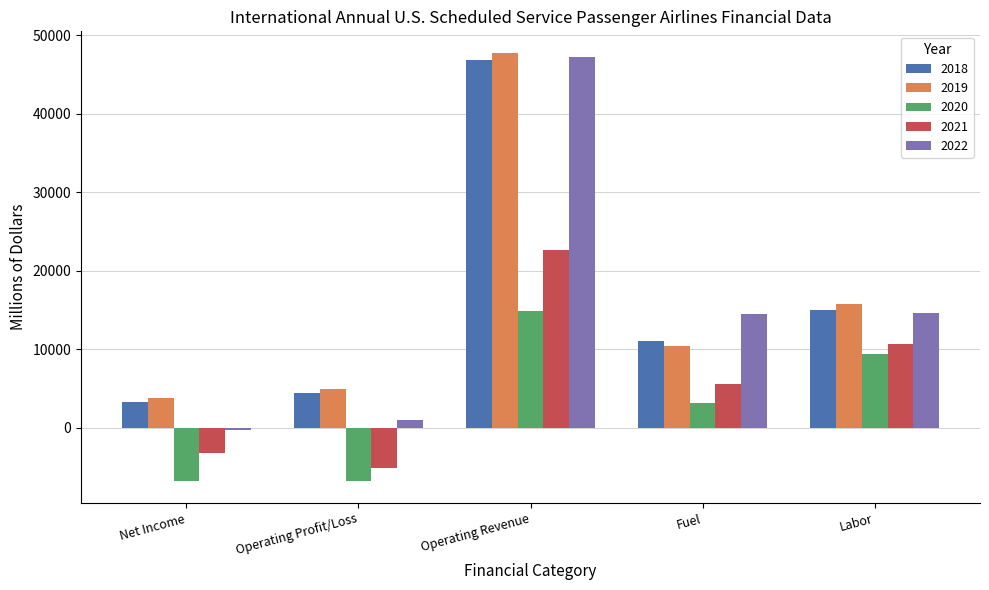

Which series has the widest spread of values?

2022